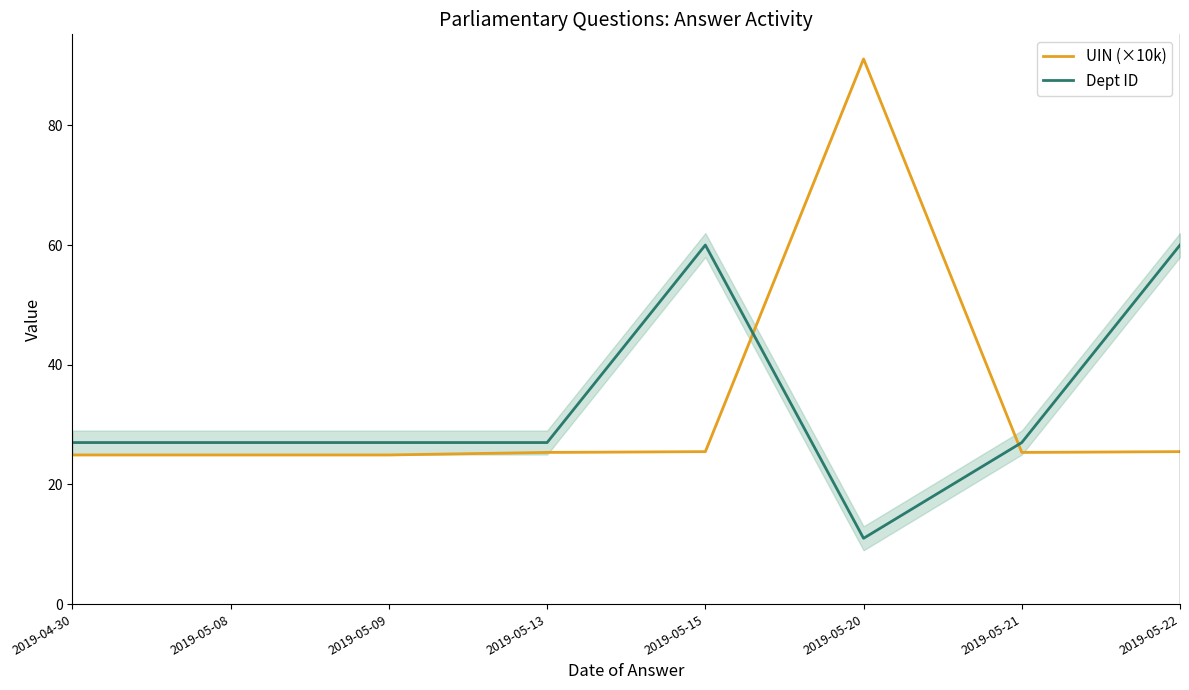

At how many categories does at least one series exceed 49?

3